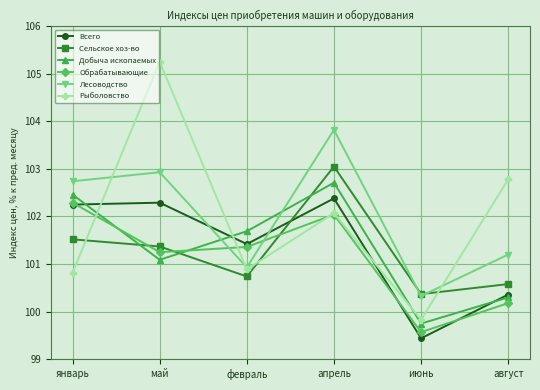

Which series has the widest spread of values?

Рыболовство